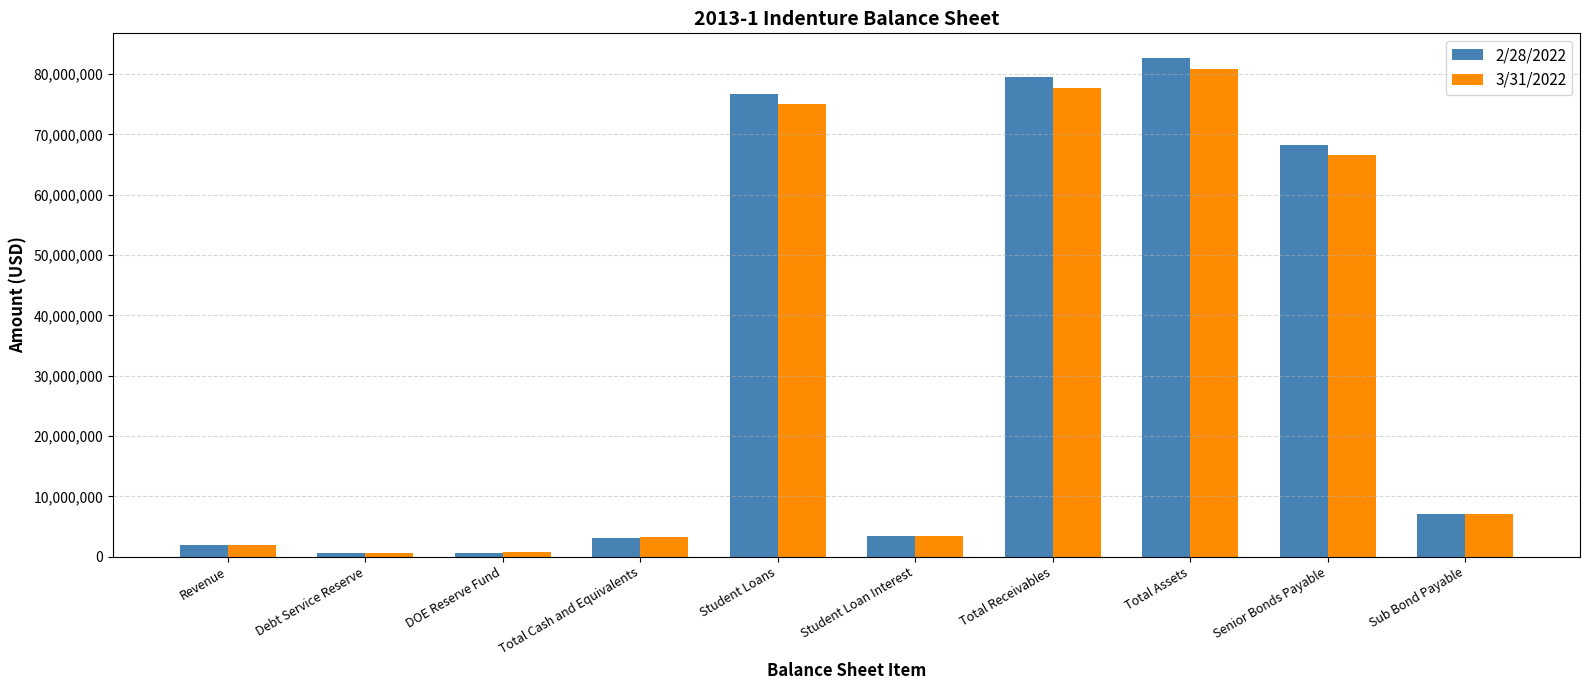

Does the chart contain any negative values?

No